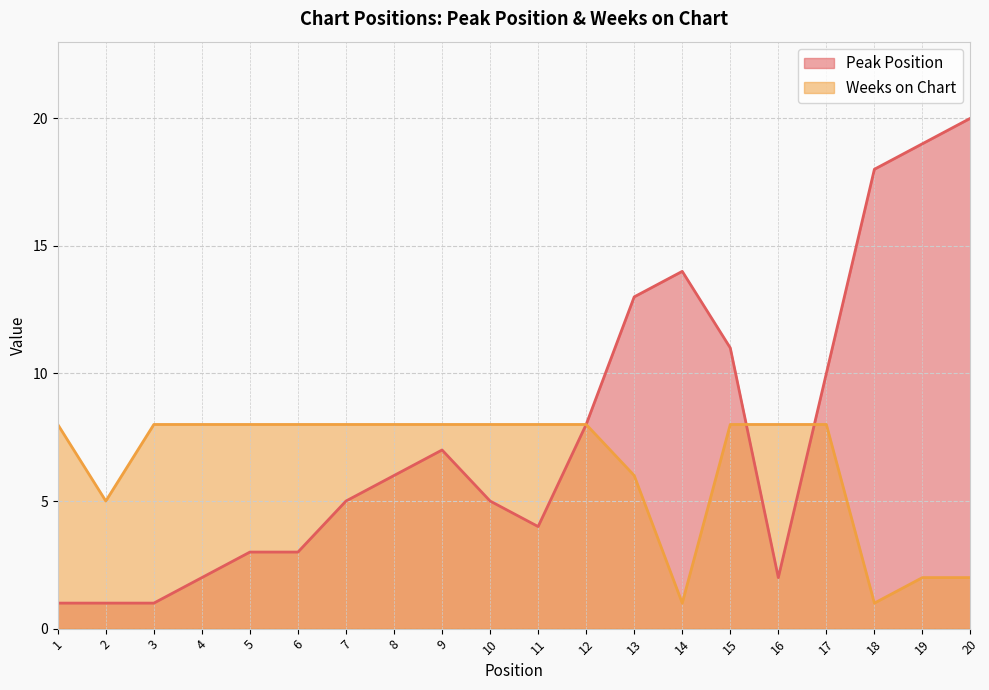

What is the maximum value shown in the chart?

20